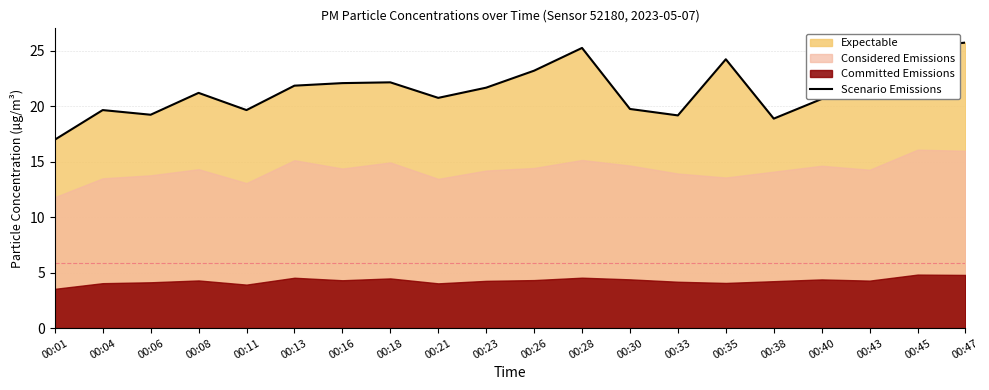

Which category has the highest value across all series?

00:47